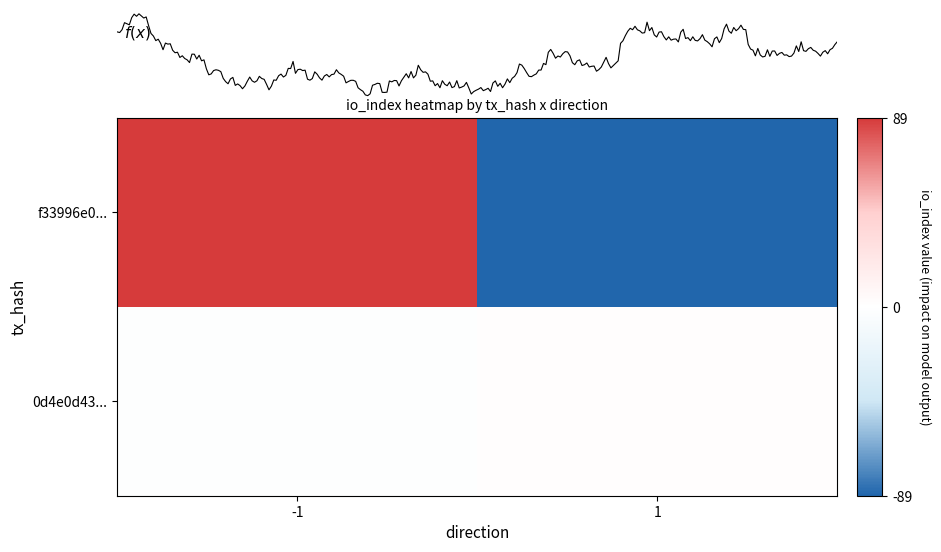

What is the difference between the 0d4e0d43... values at 1 and -1?

4